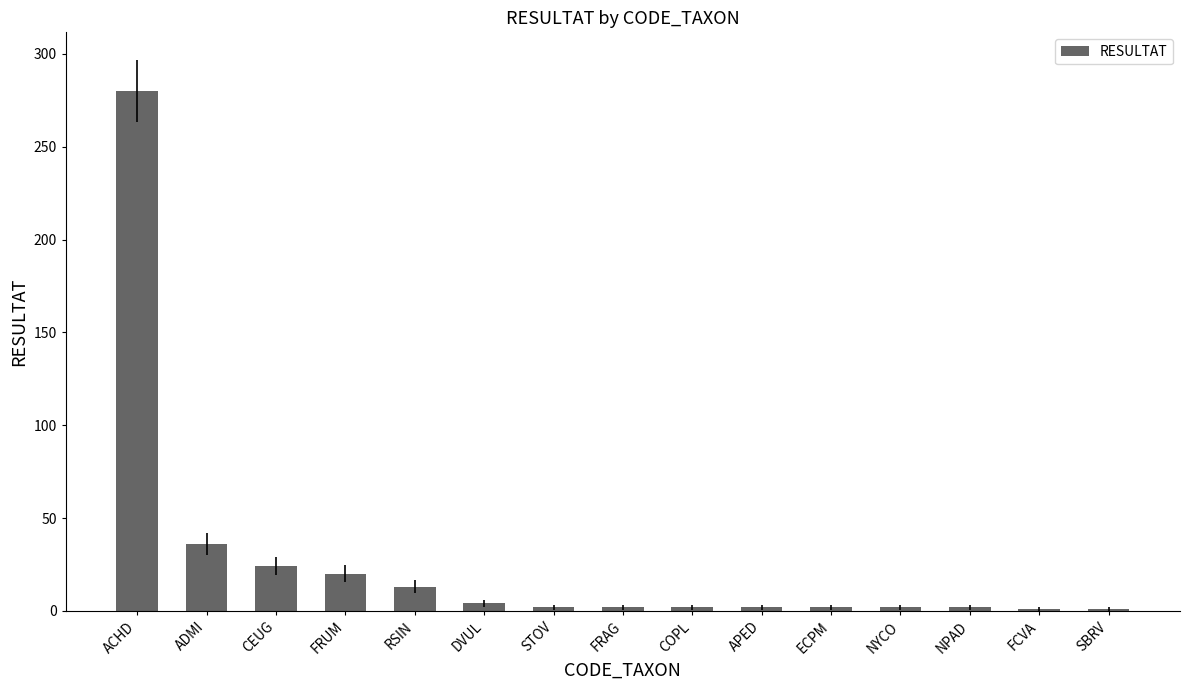

What is the difference between the second highest and minimum values?

35